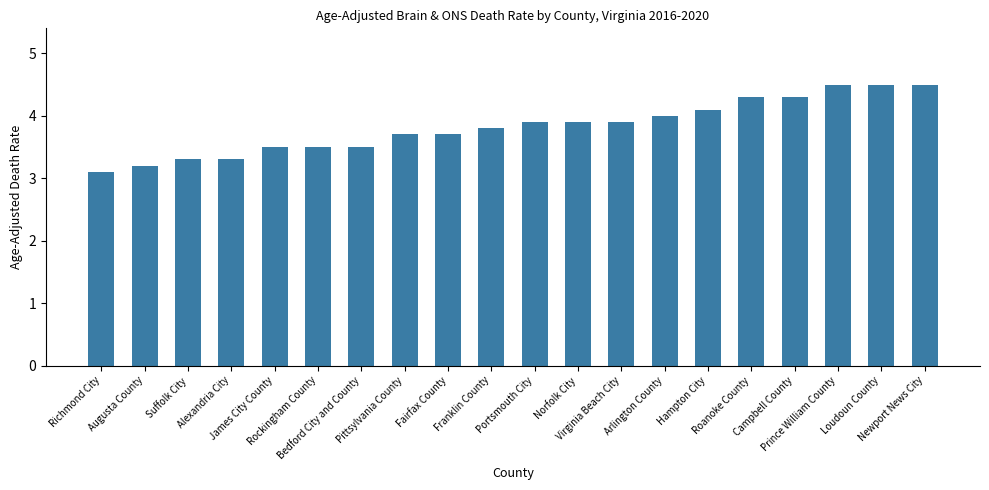

What is the ratio of the value at Arlington County to the value at Franklin County?

1.1